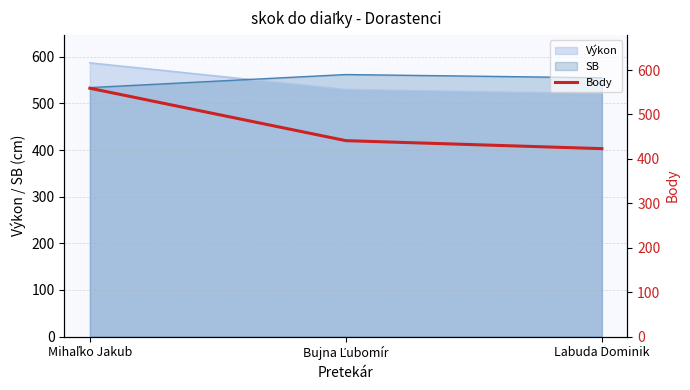

How many categories are shown in the chart?

3